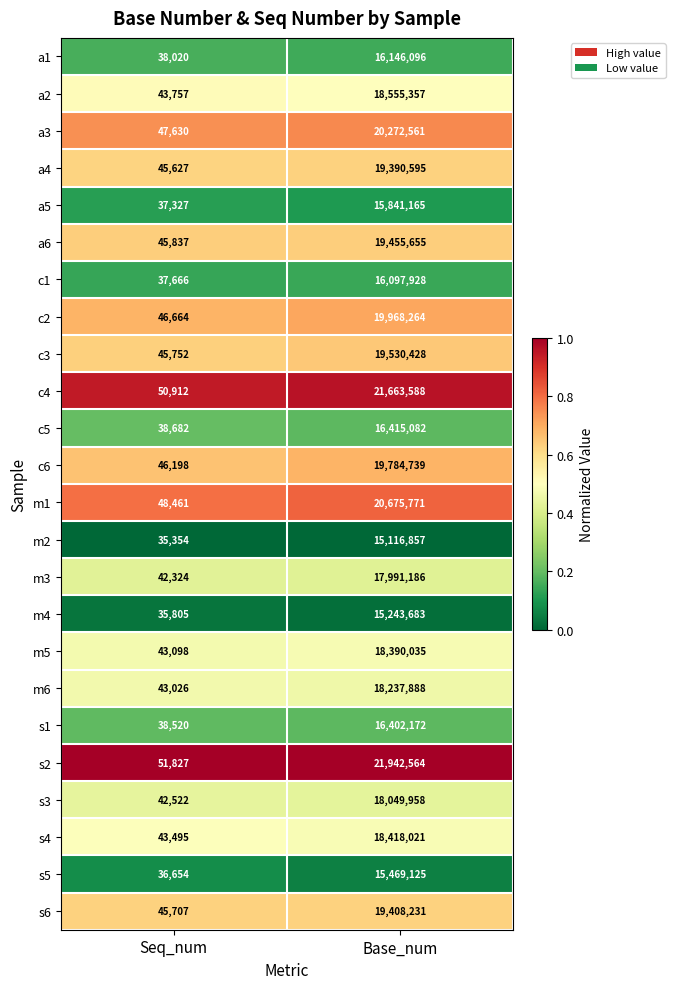

What is the greatest value displayed?

21942564